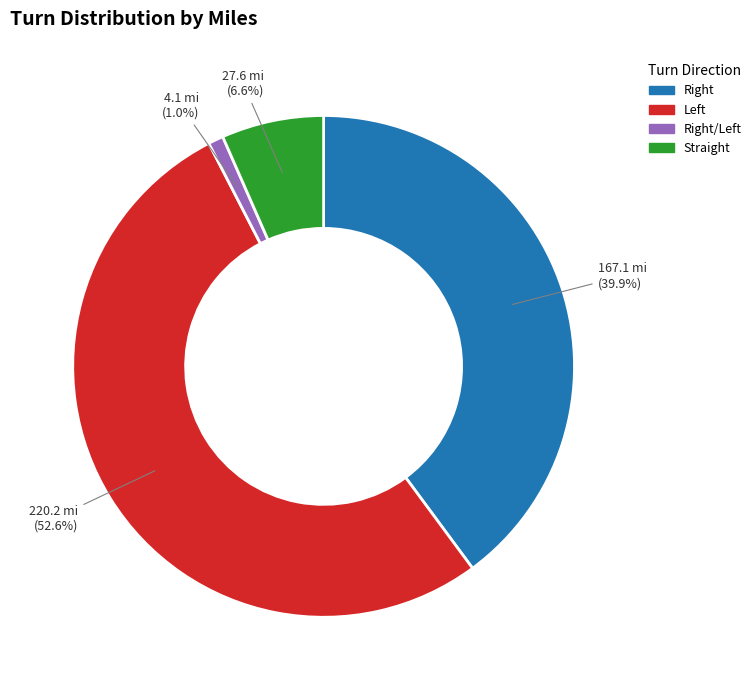

Which category has the biggest portion of the pie?

Left